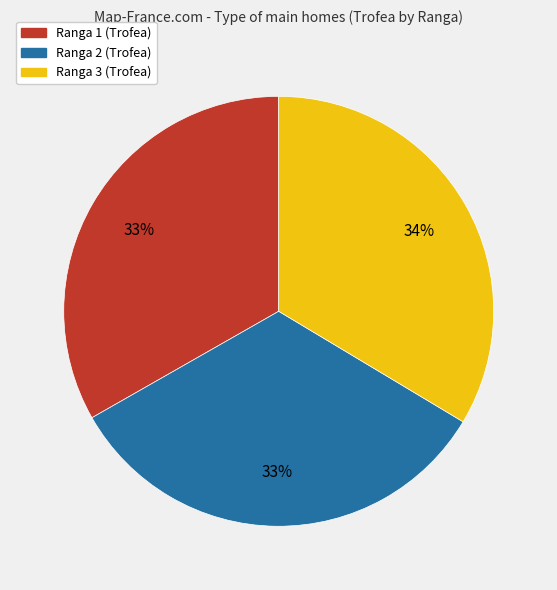

Is there a majority slice in this chart?

No